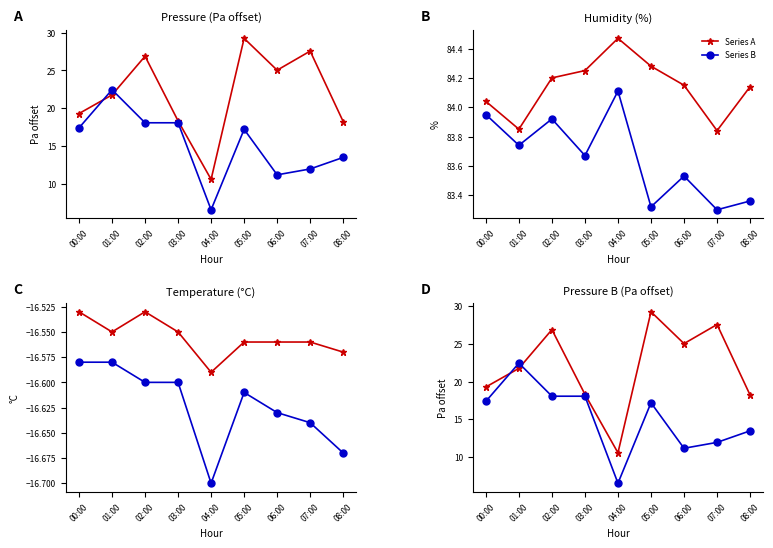

Reading left to right, list all the values displayed in this chart.

Series A: 19.3	21.8	26.9	18.3	10.6	29.2	25.0	27.6	18.2
Series B: 17.4	22.4	18.1	18.1	6.5	17.2	11.2	11.9	13.5